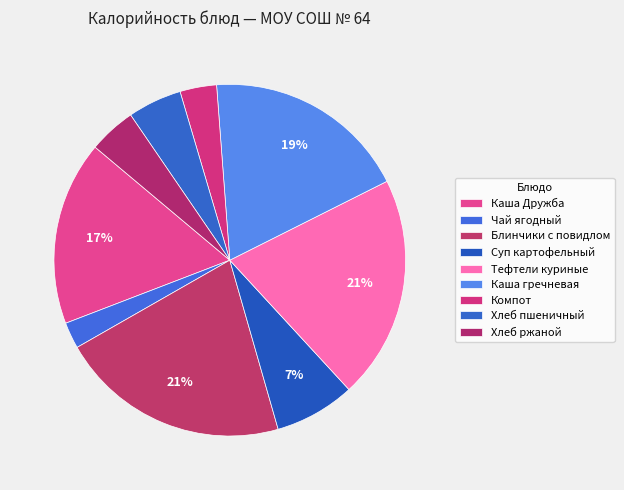

Which category has the biggest portion of the pie?

Блинчики с повидлом